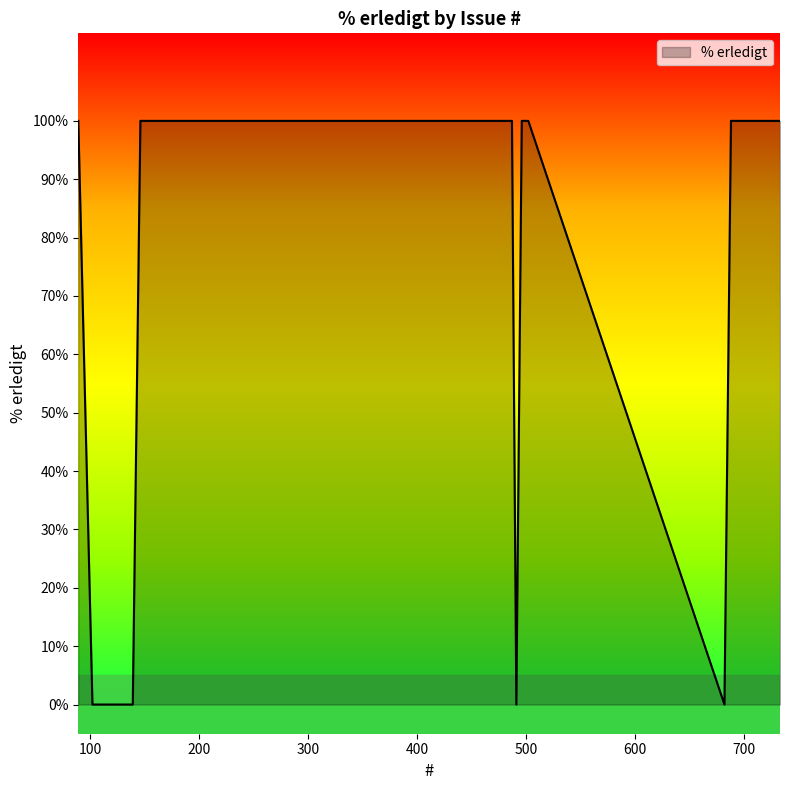

What is the difference between the maximum and minimum values?

100